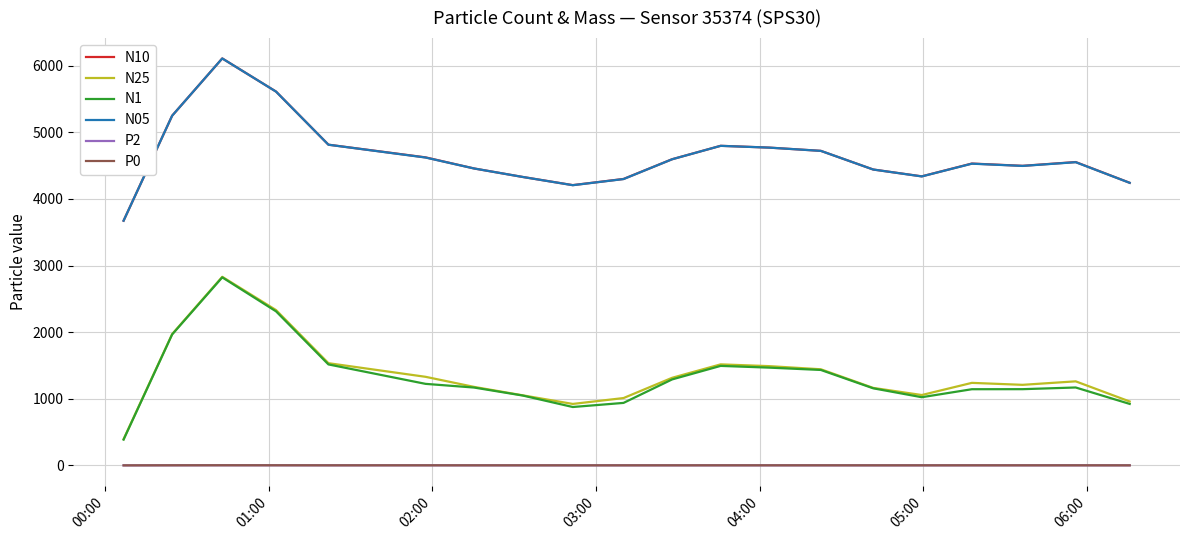

What is the maximum value shown in the chart?

6108.2